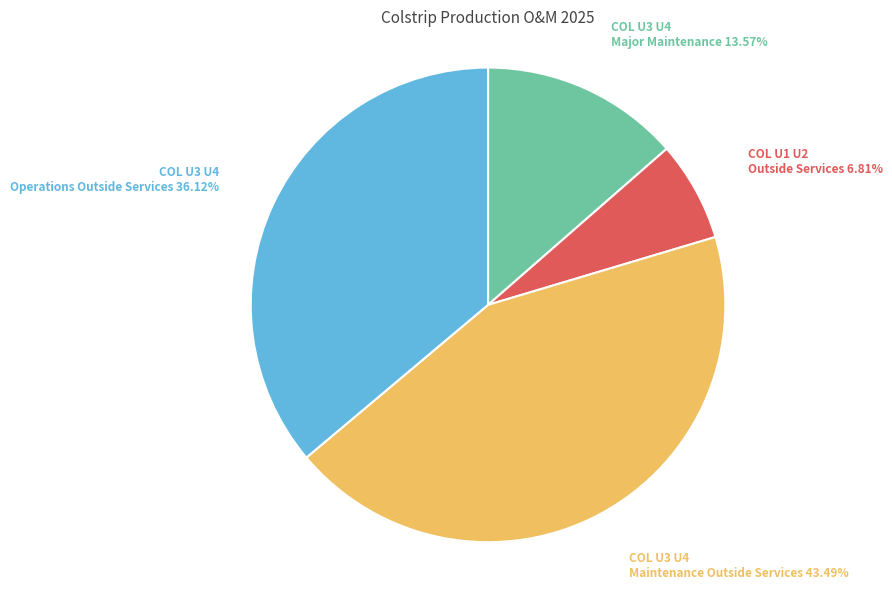

Is there any slice that represents more than half of the pie?

No